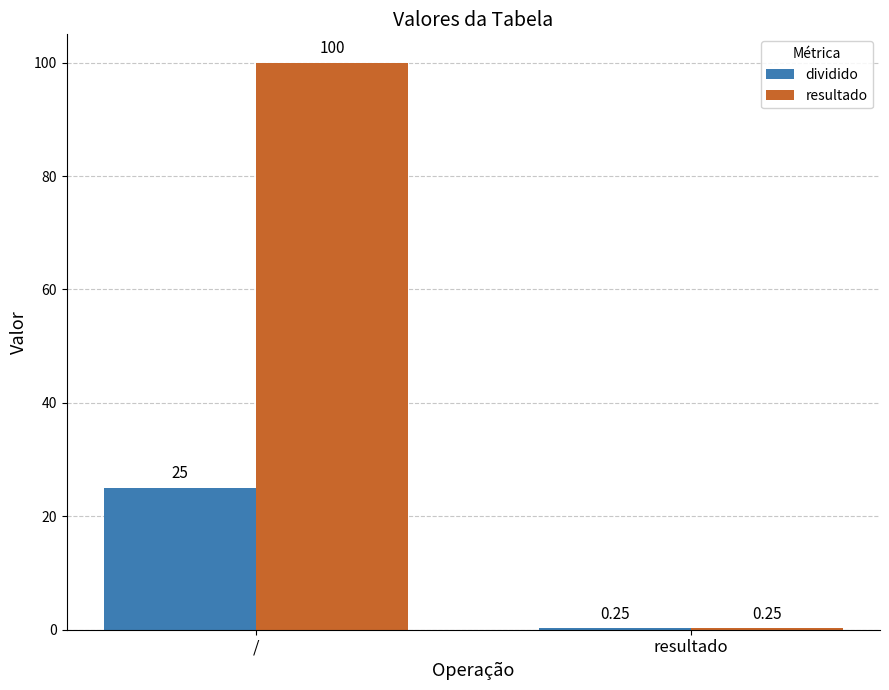

At which category does the chart reach its peak across all series?

/